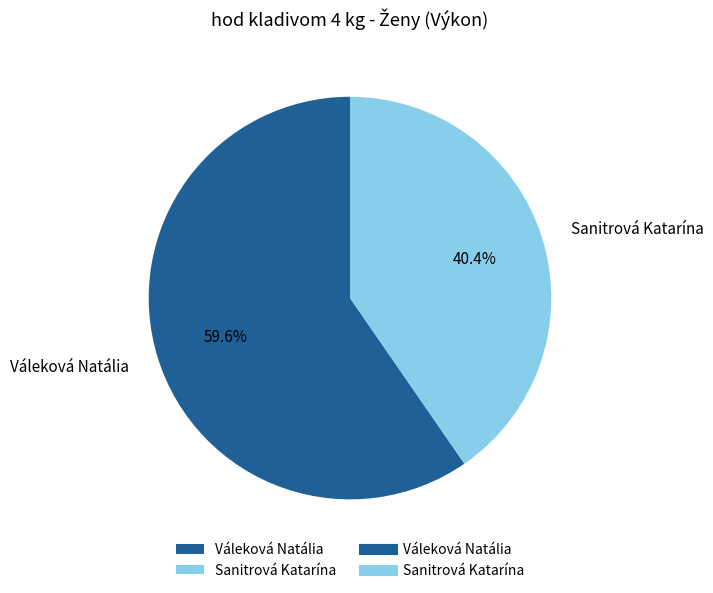

Between Sanitrová Katarína and Váleková Natália, which is larger?

Váleková Natália